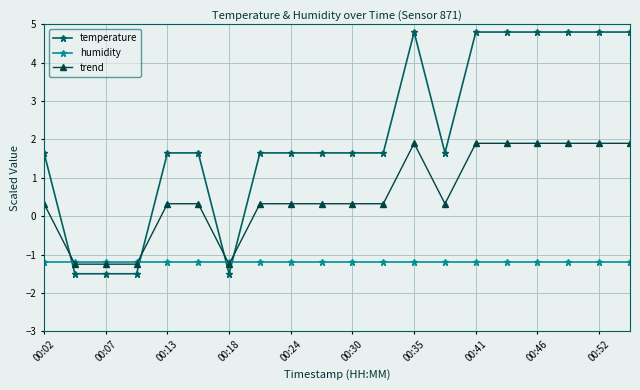

At how many categories does at least one series exceed 0?

16